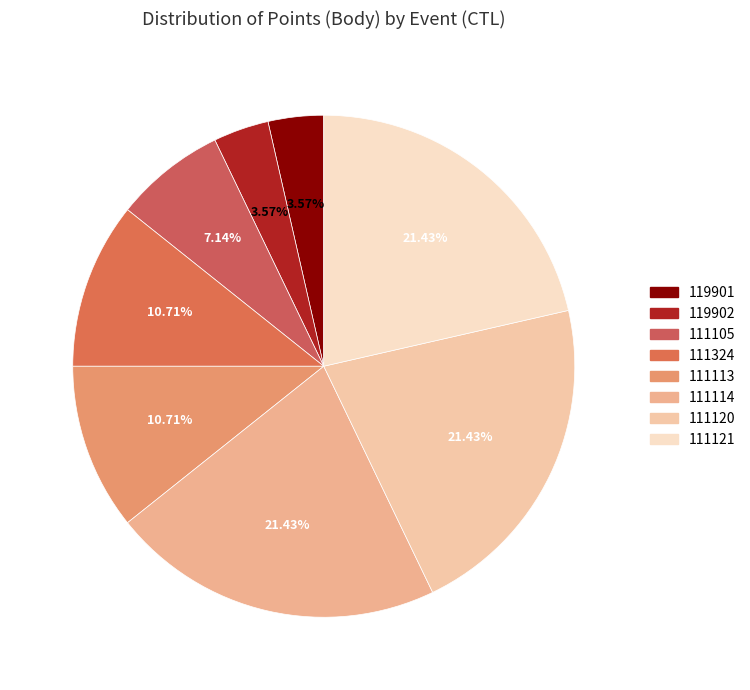

Which slice is the largest?

111114